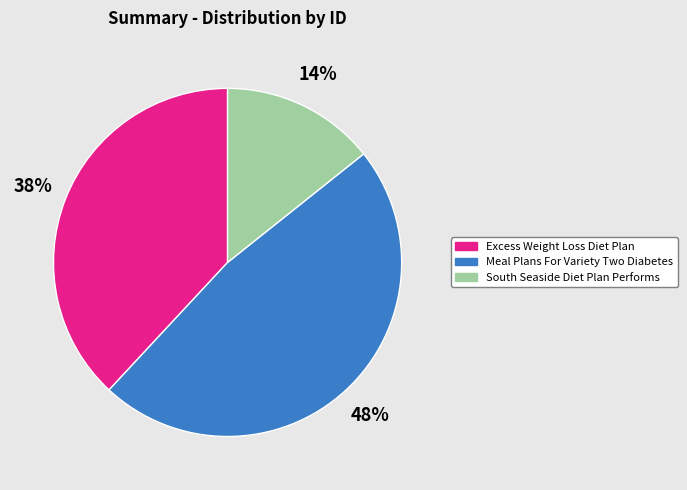

Is there a majority slice in this chart?

No